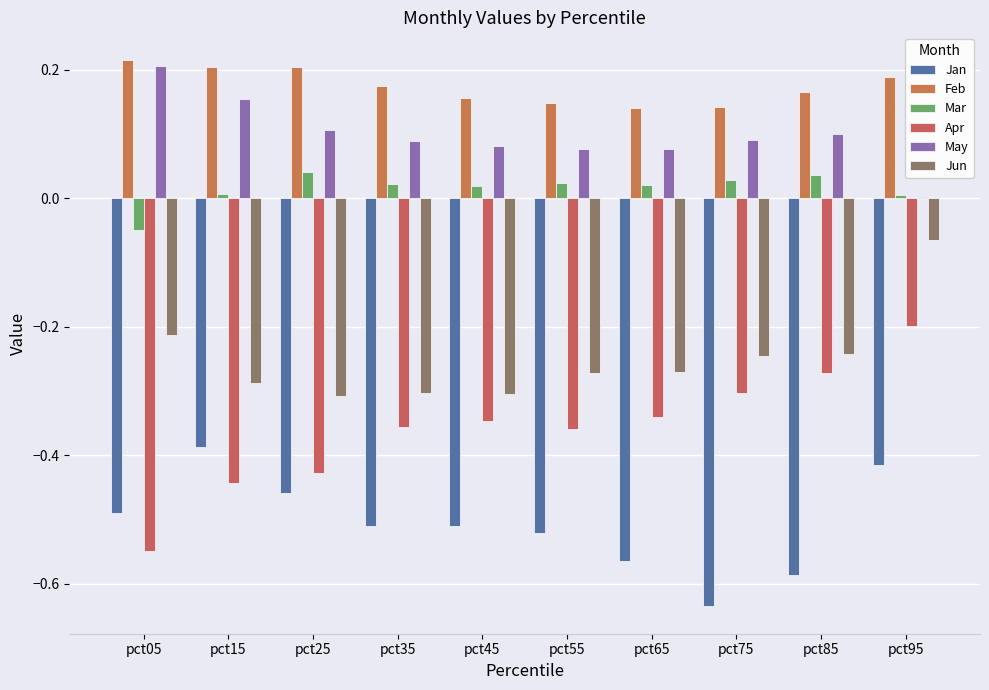

Reading right to left, transcribe all the data shown in this chart.

Jan: -0.4	-0.6	-0.6	-0.6	-0.5	-0.5	-0.5	-0.5	-0.4	-0.5
Feb: 0.2	0.2	0.1	0.1	0.1	0.2	0.2	0.2	0.2	0.2
Mar: 0.0	0.0	0.0	0.0	0.0	0.0	0.0	0.0	0.0	-0.0
Apr: -0.2	-0.3	-0.3	-0.3	-0.4	-0.3	-0.4	-0.4	-0.4	-0.5
May: 0.0	0.1	0.1	0.1	0.1	0.1	0.1	0.1	0.2	0.2
Jun: -0.1	-0.2	-0.2	-0.3	-0.3	-0.3	-0.3	-0.3	-0.3	-0.2